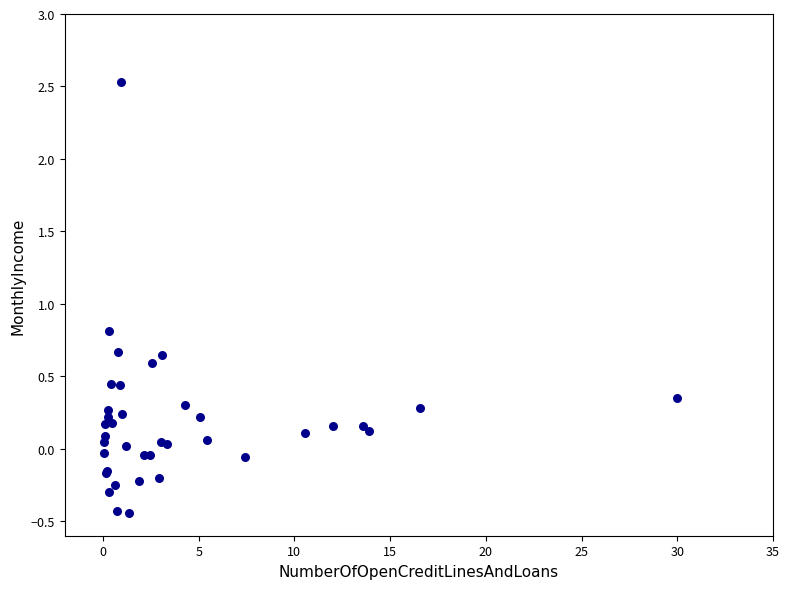

What Y value in the scatter plot is closest to 1?

0.8